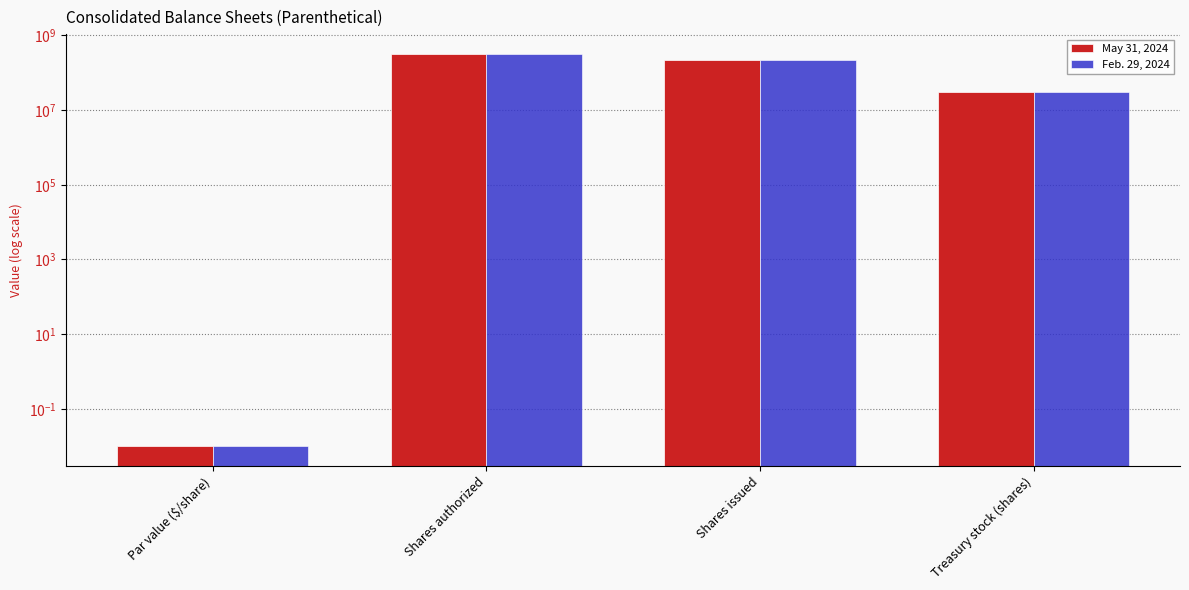

What is the approximate value of Feb. 29, 2024 at Treasury stock (shares)?

29809881.0